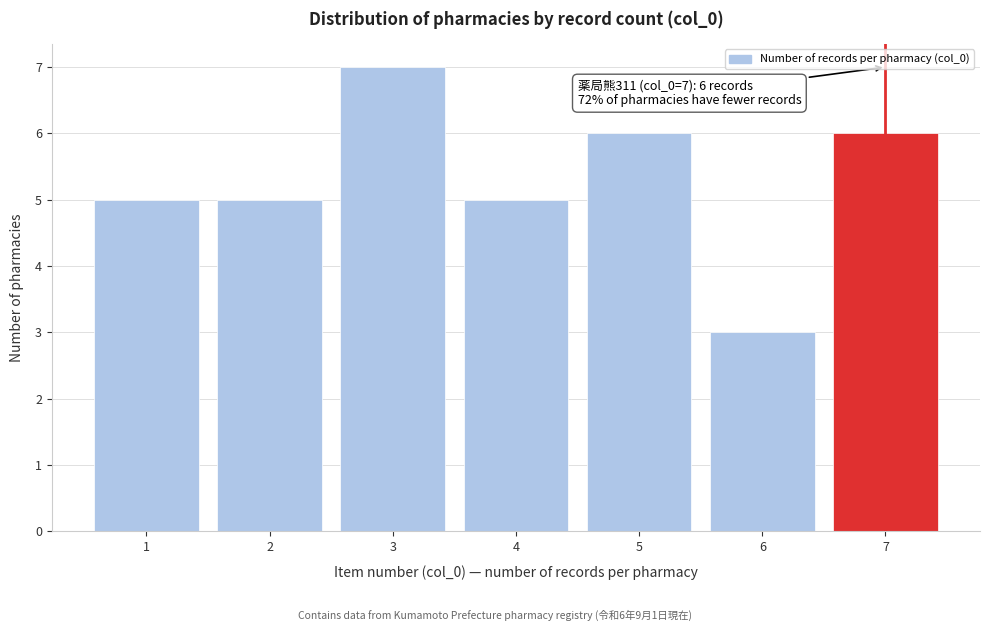

Reading left to right, what are all the values shown in this chart?

1=5	2=5	3=7	4=5	5=6	6=3	7=6